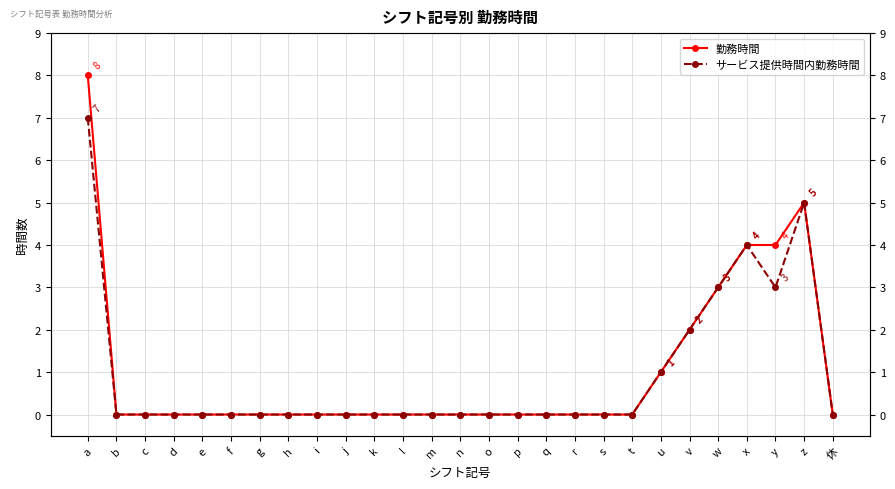

Between j and p, which series saw the biggest shift?

勤務時間